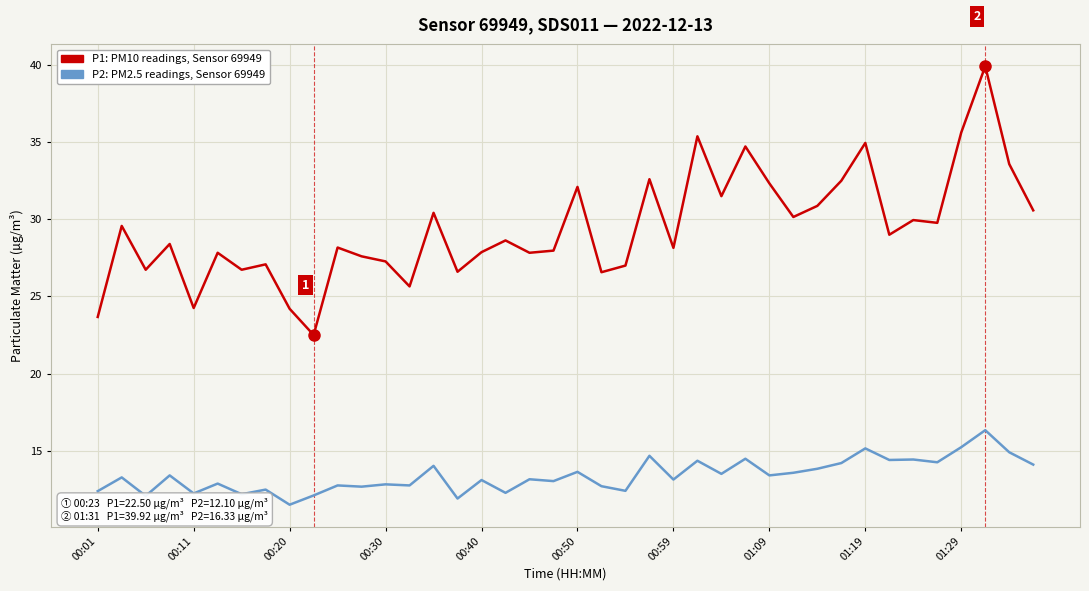

What is the smallest value displayed?

11.5